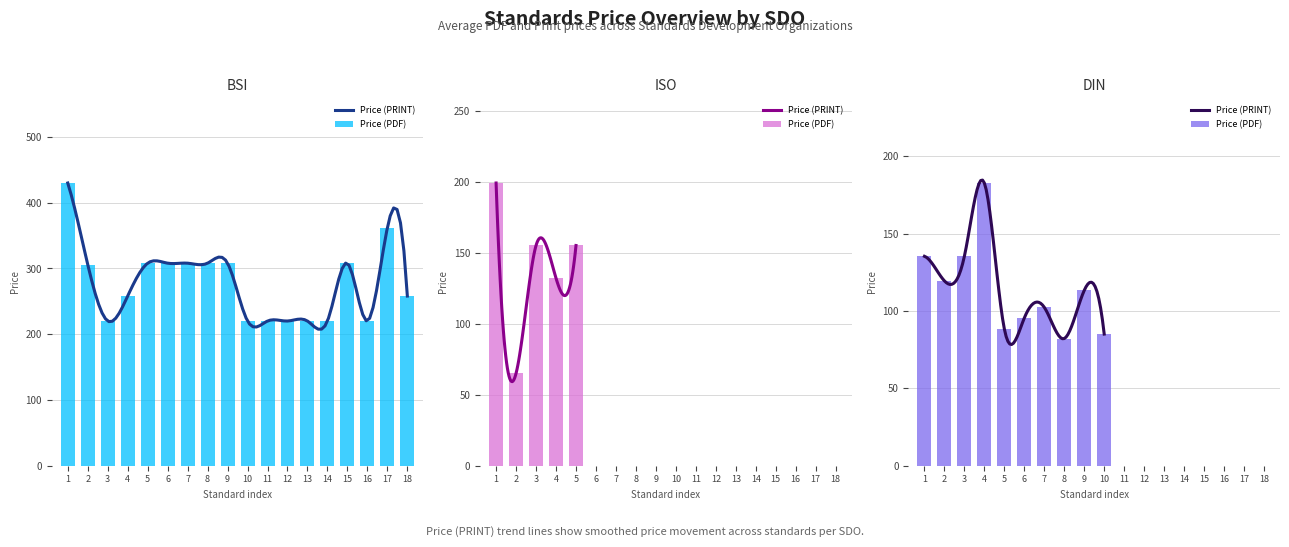

Between 6 and 21, which series saw the biggest shift?

Price (PDF)